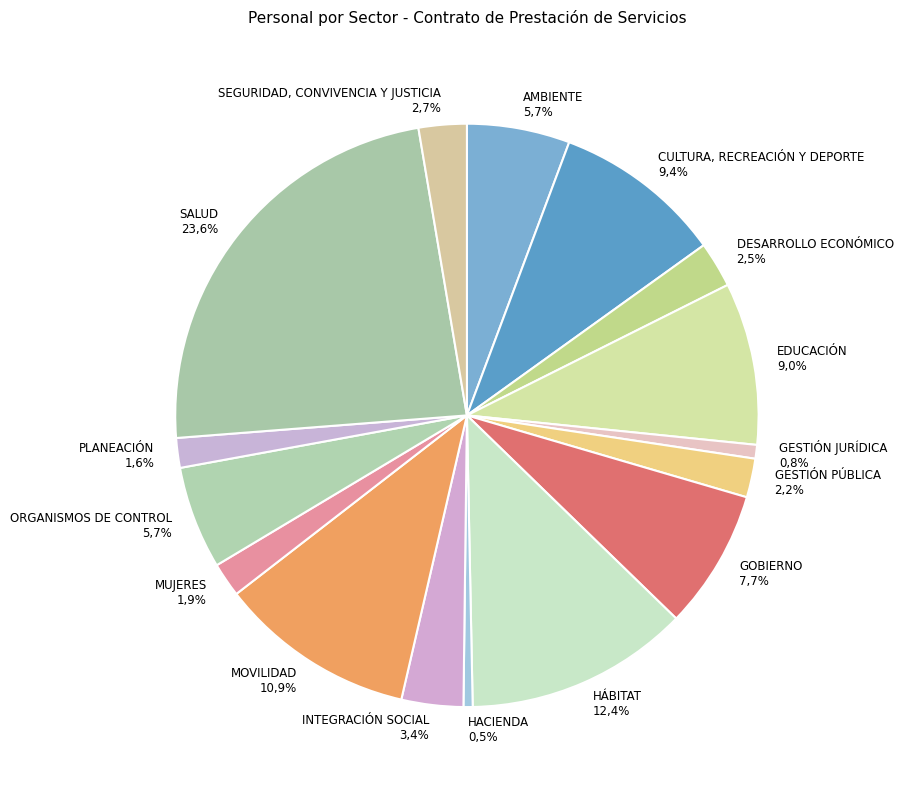

To the nearest percent, what percentage of the pie is GESTIÓN PÚBLICA?

2%